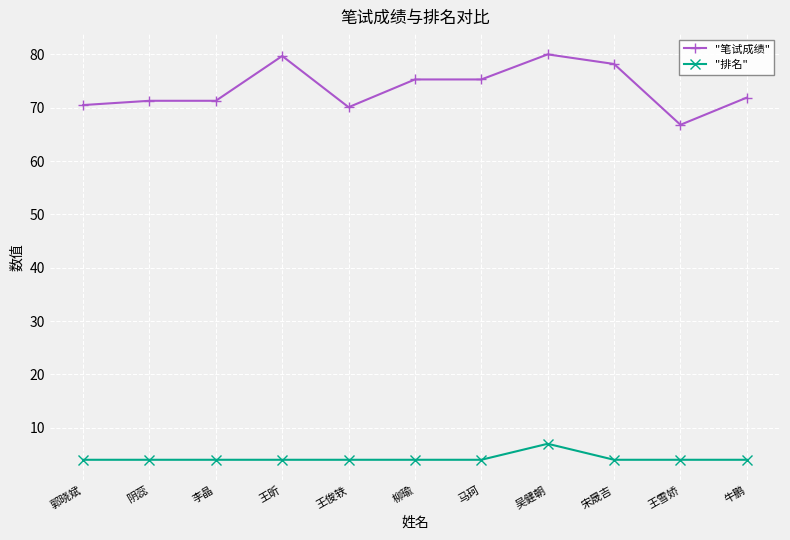

Is it true that "排名" equals 7.2 at 李晶?

False